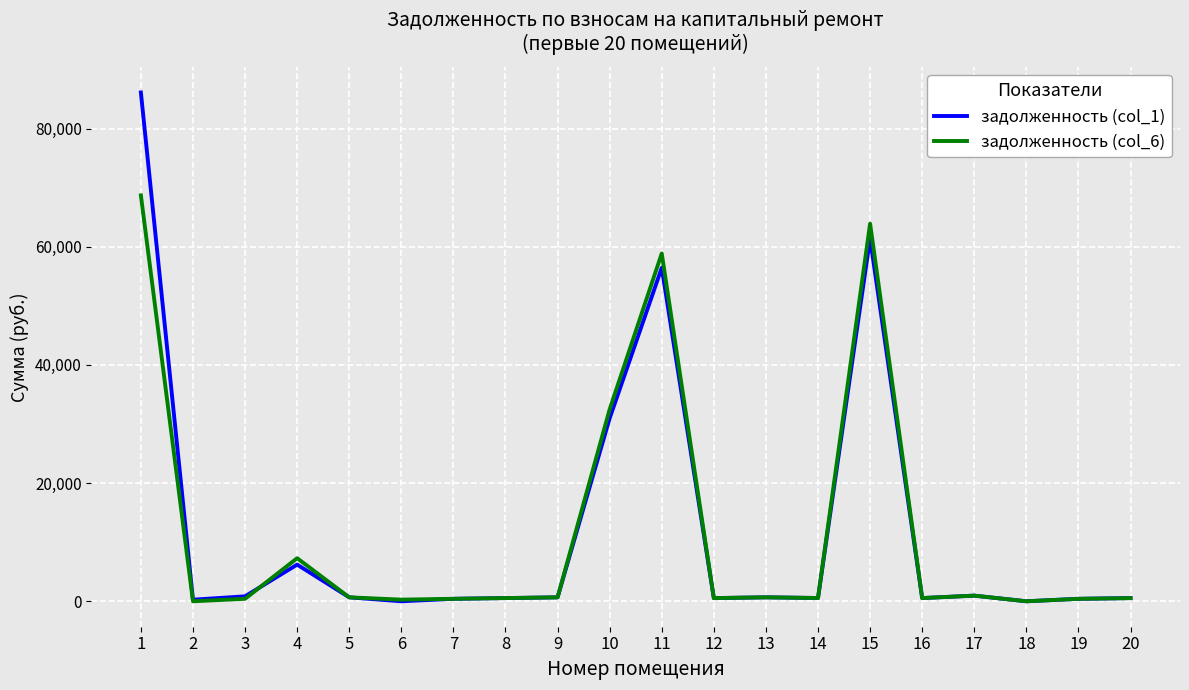

What is the greatest value displayed?

86119.5